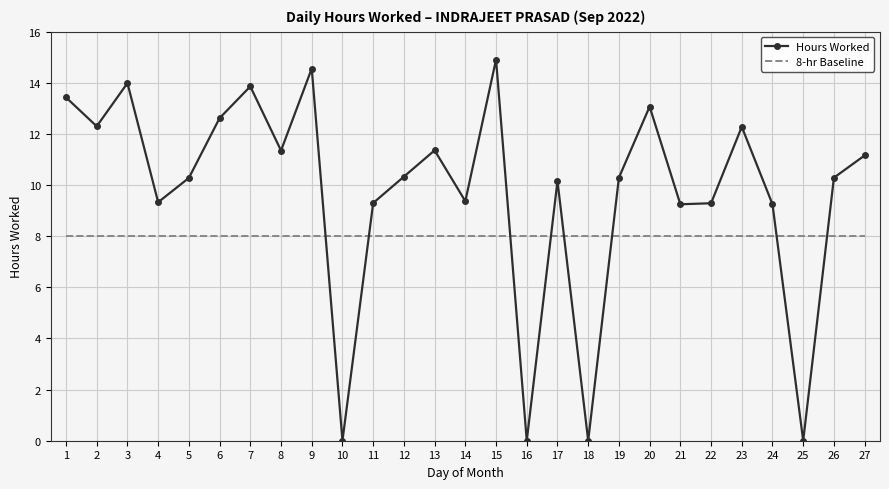

List the series in order of their overall mean, lowest first.

8-hr Baseline, Hours Worked